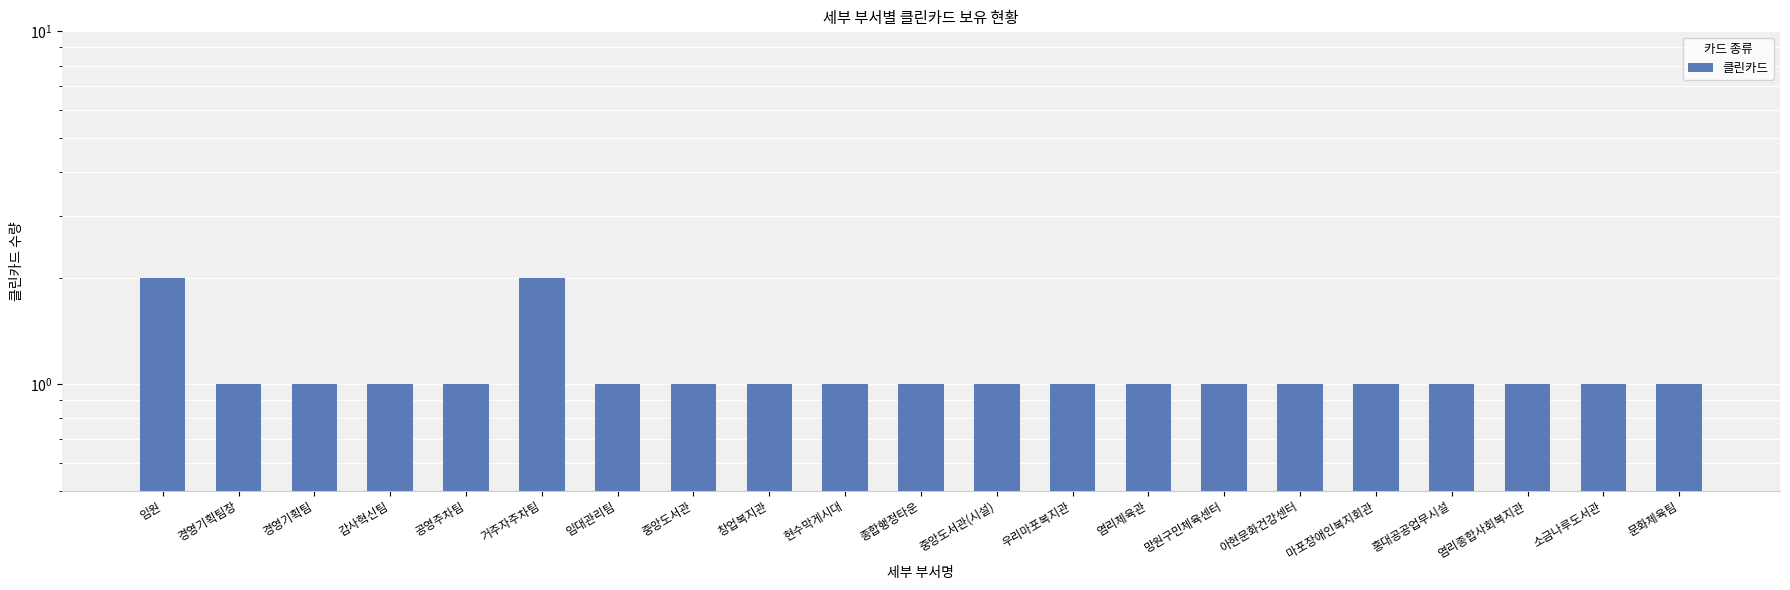

How many categories are shown in the chart?

21